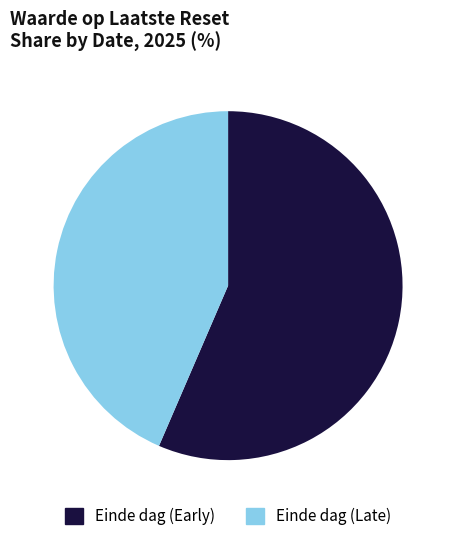

Do Einde dag (Late) and Einde dag (Early) together represent more than half of the pie?

Yes